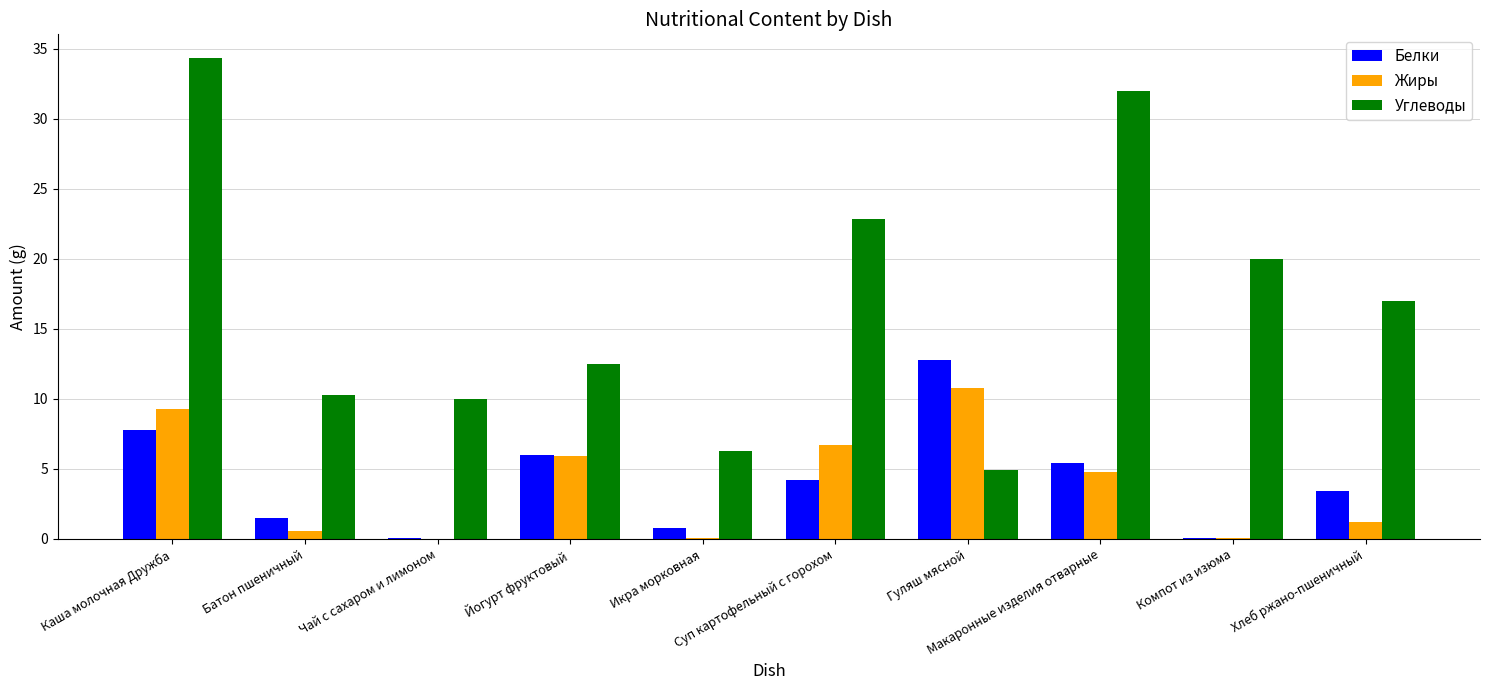

Which series has the largest total across all categories?

Углеводы